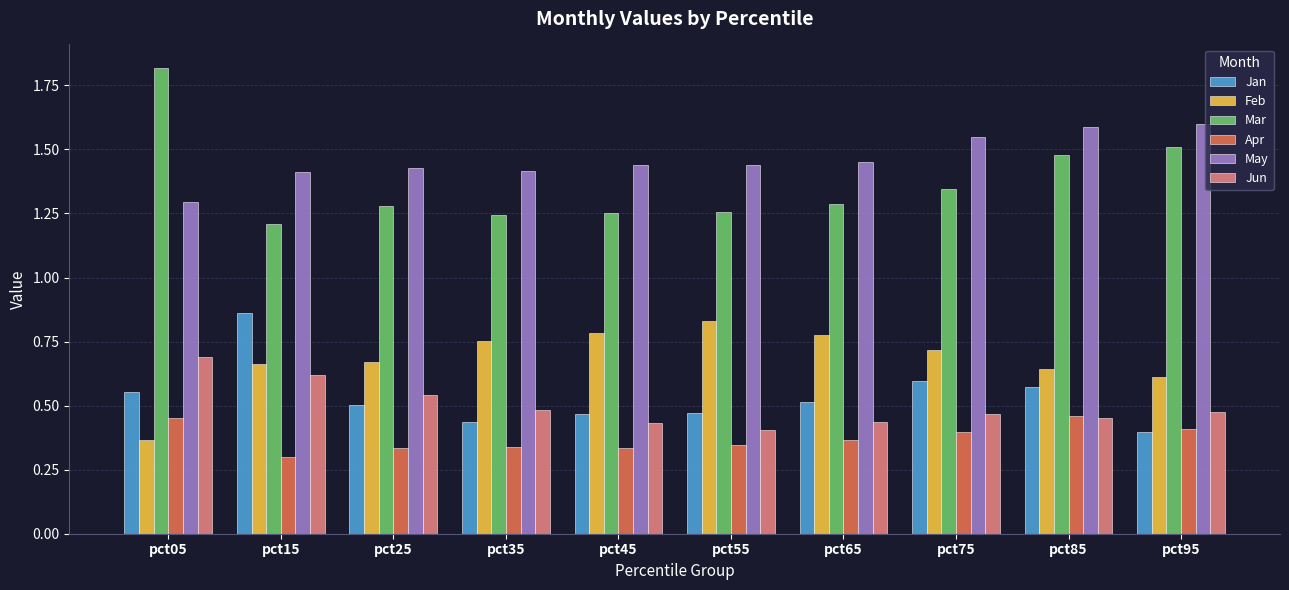

What is the total value across all series at pct85?

5.2